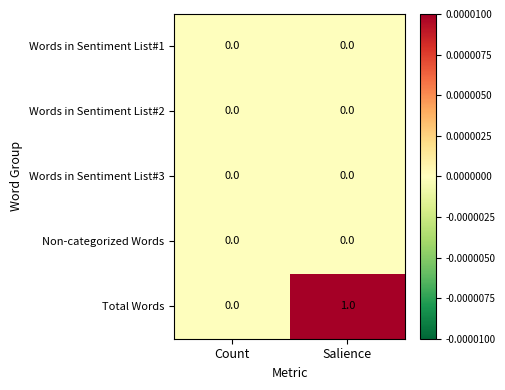

True or false: Total Words has a value of 1 at Salience.

True